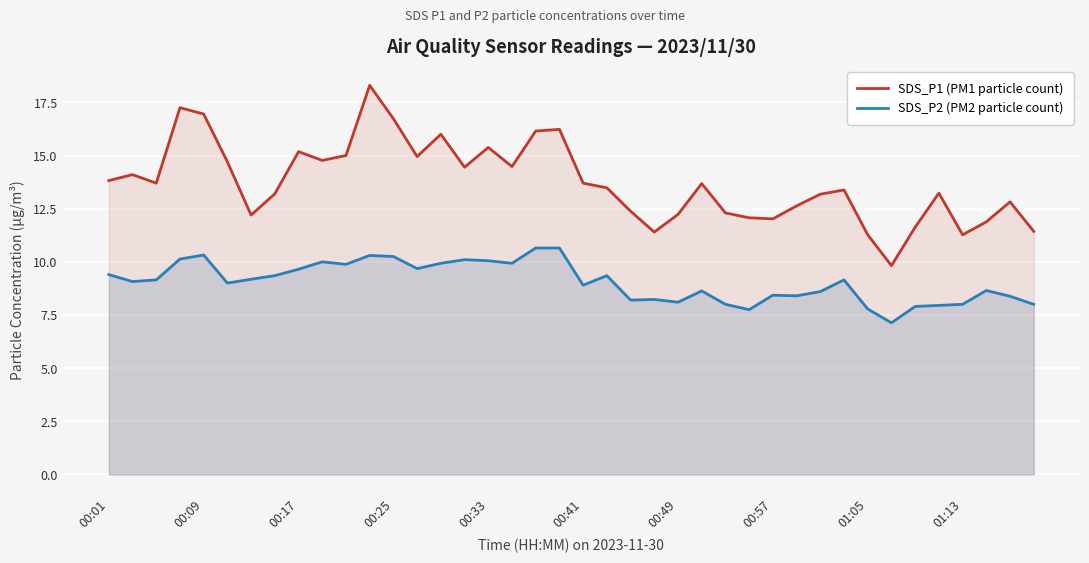

True or false: SDS_P2 (PM2 particle count) has a value of 8.0 at 39.

True